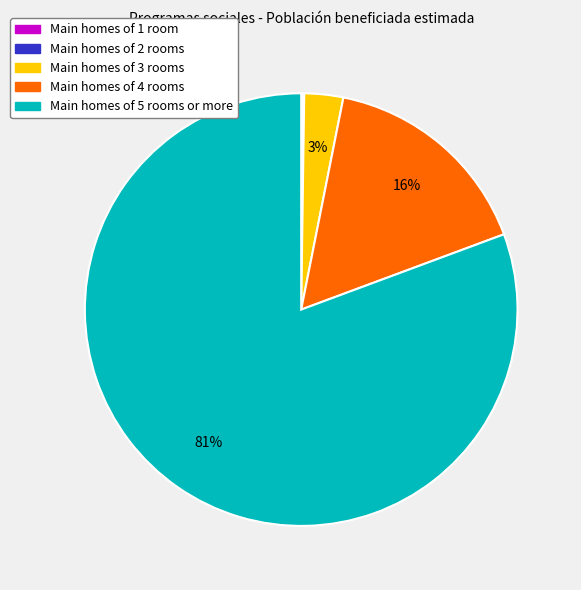

To the nearest percent, what is the average slice percentage?

20%